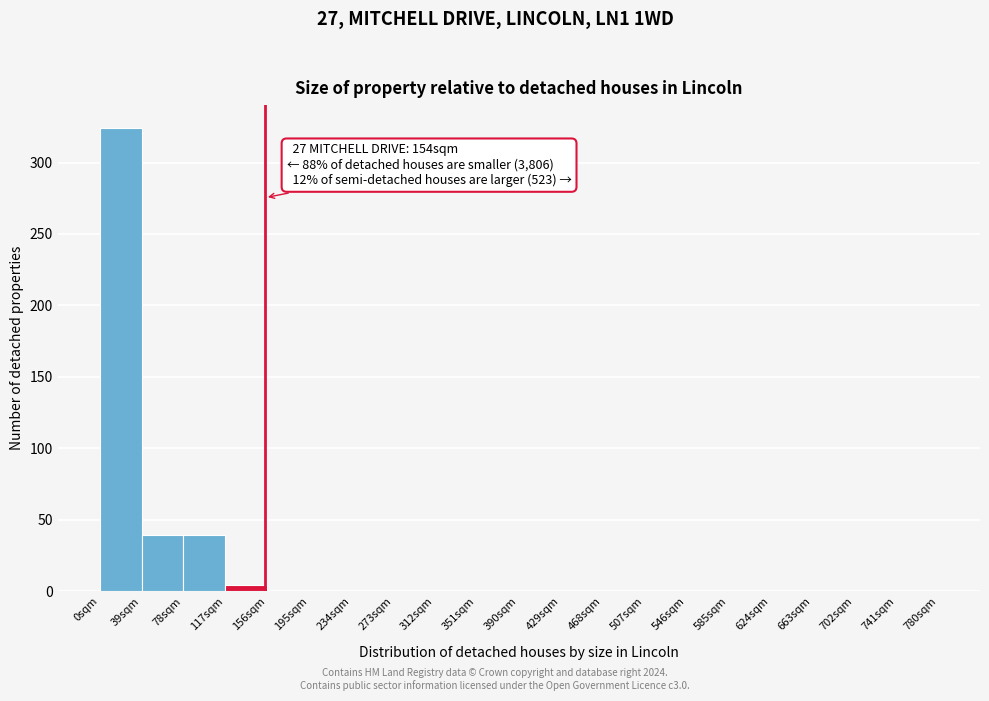

Which range on the x-axis has the tallest bar?

0 to 39